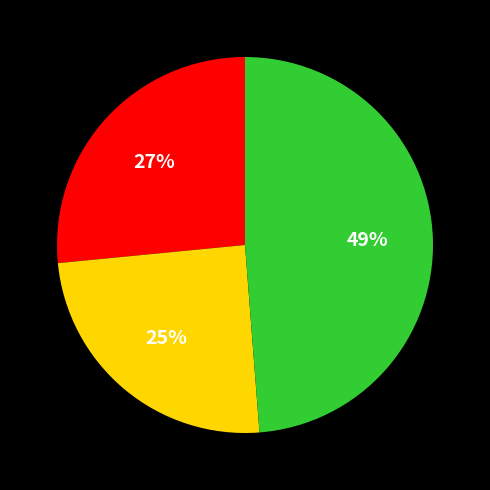

To the nearest percent, what is the difference between the largest and smallest slice percentages?

24%